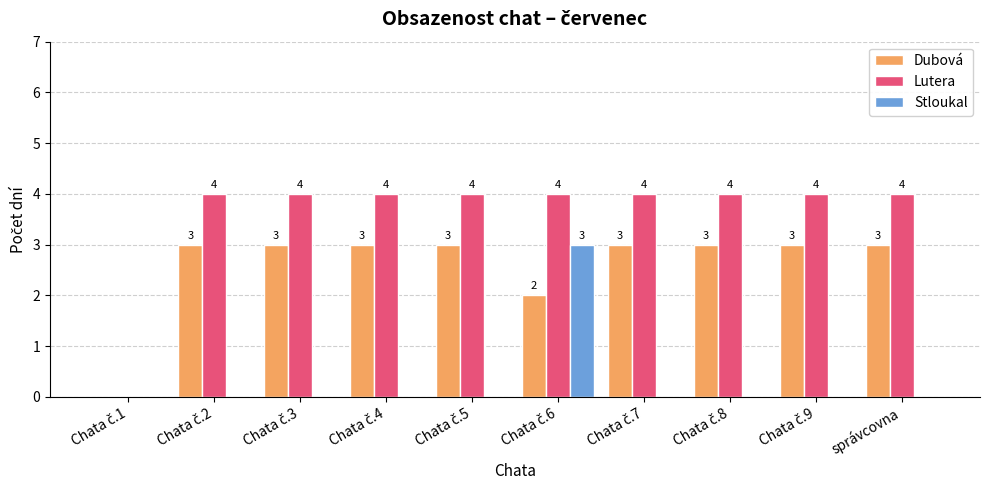

Which series has the largest total across all categories?

Lutera